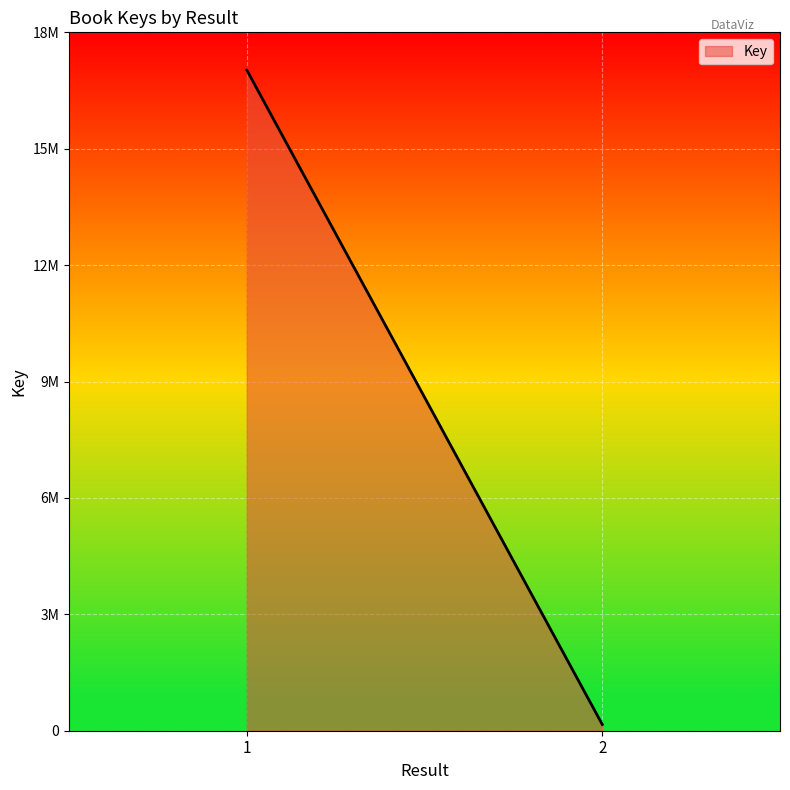

What is the value of the 1st point from the left?

17028493